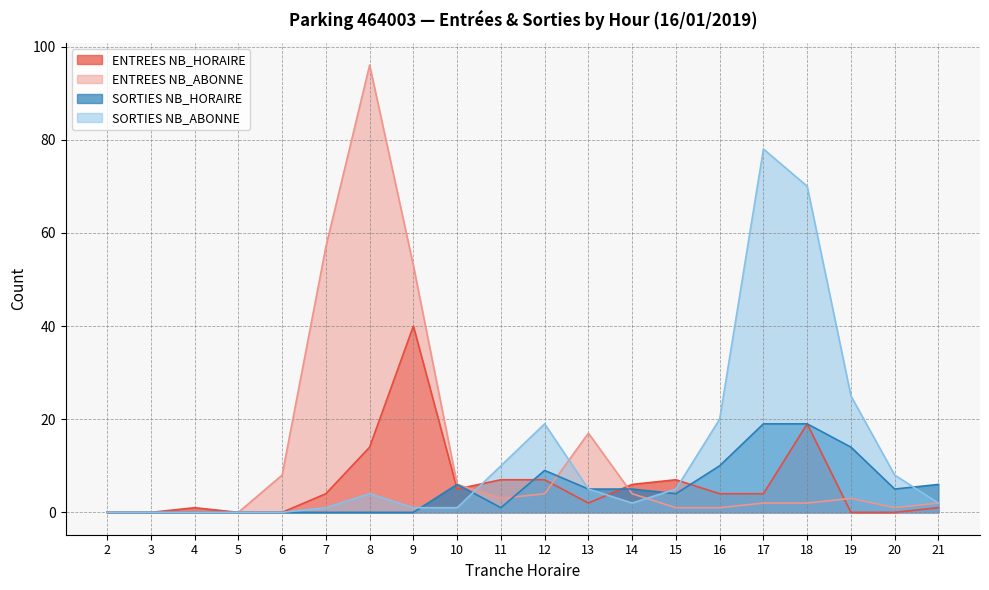

Reading left to right, extract all data points from this chart.

ENTREES NB_HORAIRE: 2=0	3=0	4=1	5=0	6=0	7=4	8=14	9=40	10=5	11=7	12=7	13=2	14=6	15=7	16=4	17=4	18=19	19=0	20=0	21=1
ENTREES NB_ABONNE: 2=0	3=0	4=0	5=0	6=8	7=57	8=96	9=53	10=6	11=3	12=4	13=17	14=4	15=1	16=1	17=2	18=2	19=3	20=1	21=2
SORTIES NB_HORAIRE: 2=0	3=0	4=0	5=0	6=0	7=0	8=0	9=0	10=6	11=1	12=9	13=5	14=5	15=4	16=10	17=19	18=19	19=14	20=5	21=6
SORTIES NB_ABONNE: 2=0	3=0	4=0	5=0	6=0	7=1	8=4	9=1	10=1	11=10	12=19	13=5	14=2	15=5	16=20	17=78	18=70	19=25	20=8	21=2